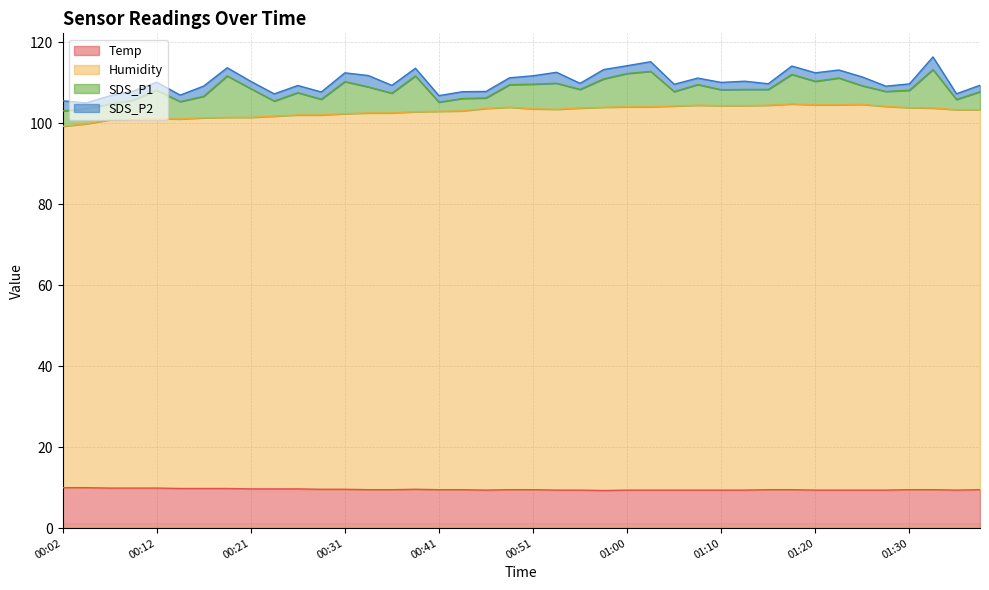

Which series has the widest spread of values?

Humidity